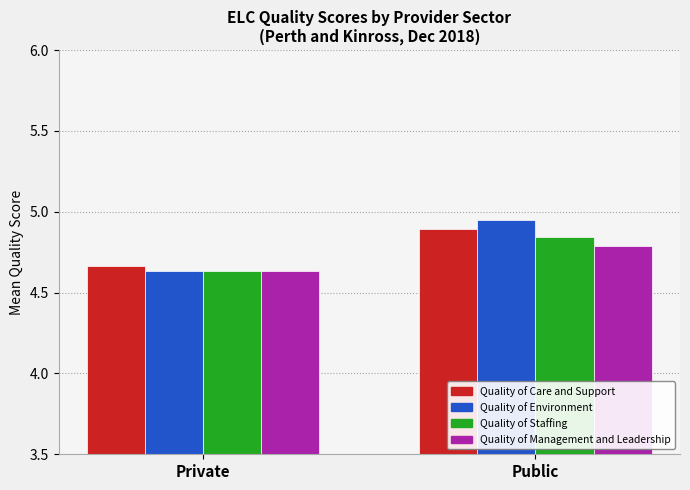

What is the difference between the Quality of Environment values at Private and Public?

0.3